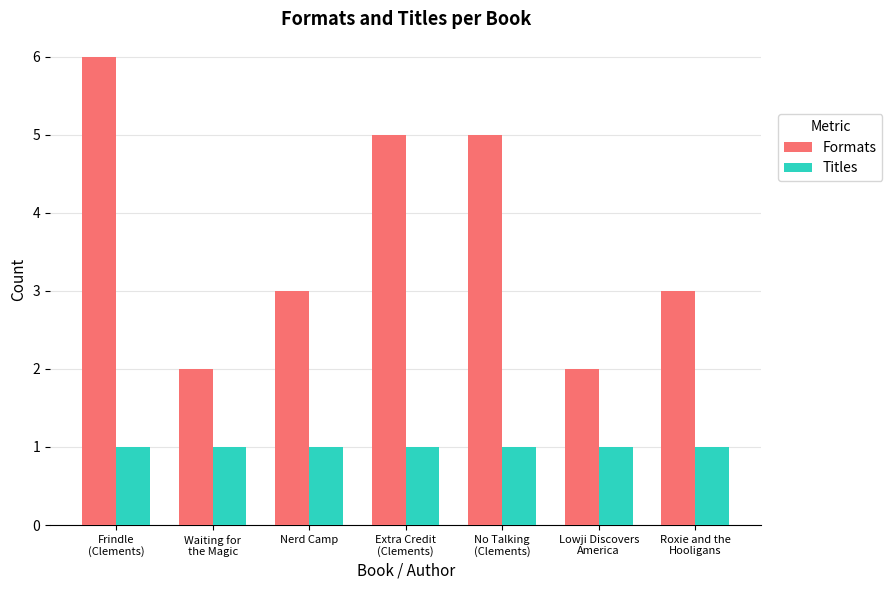

Between Nerd Camp and Lowji Discovers
America, which series saw the biggest shift?

Formats